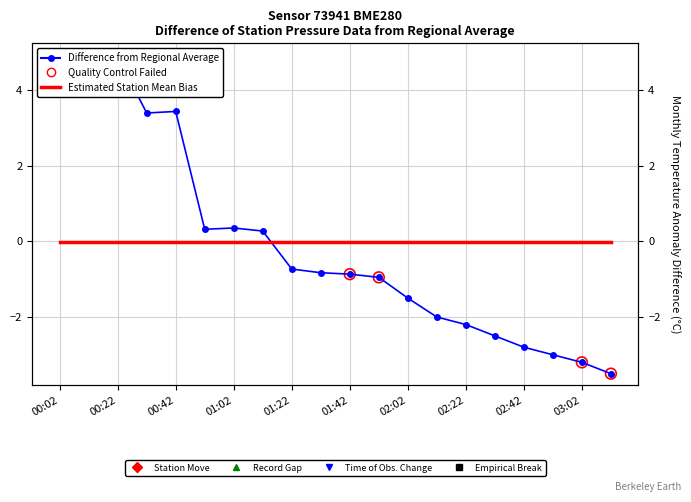

What is the change in value from 13 to 19?

-1.5